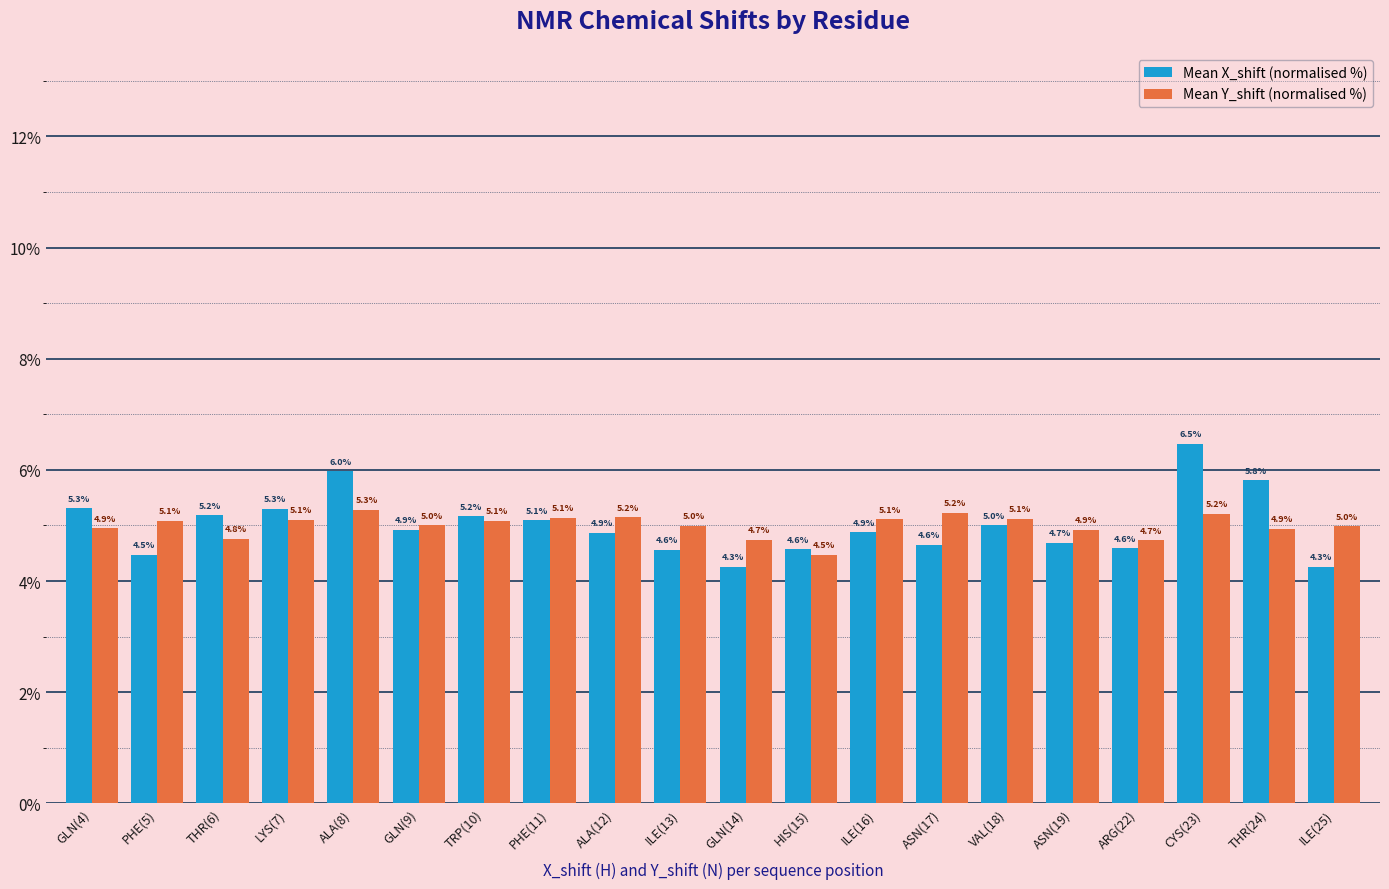

What is the difference between the highest and lowest values at TRP(10)?

0.1